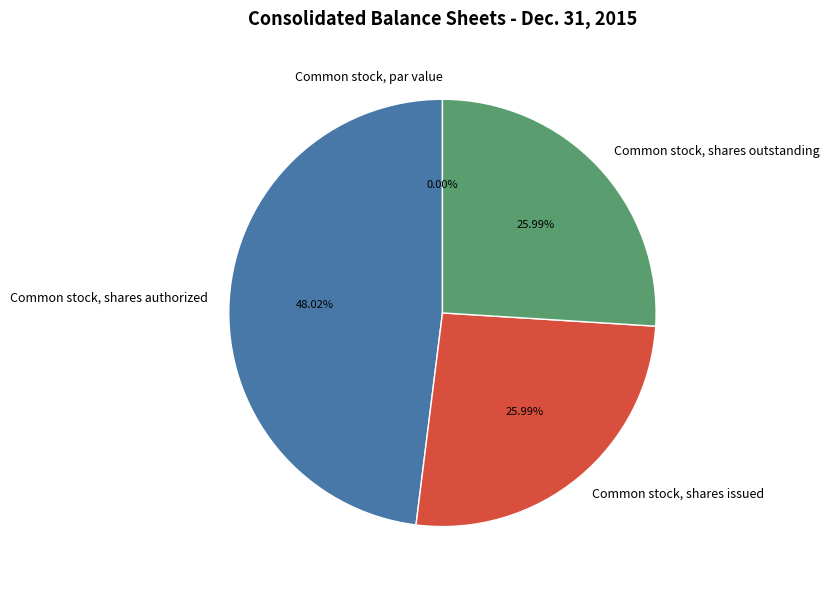

Which slice is the smallest?

Common stock, par value